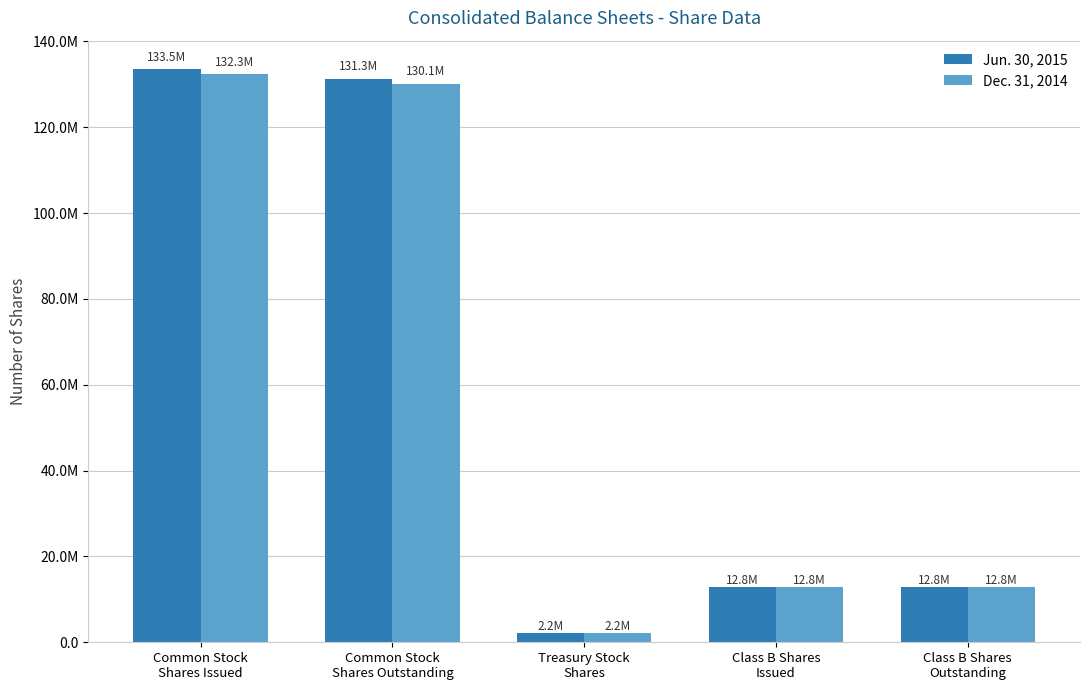

Are the bars horizontal?

No